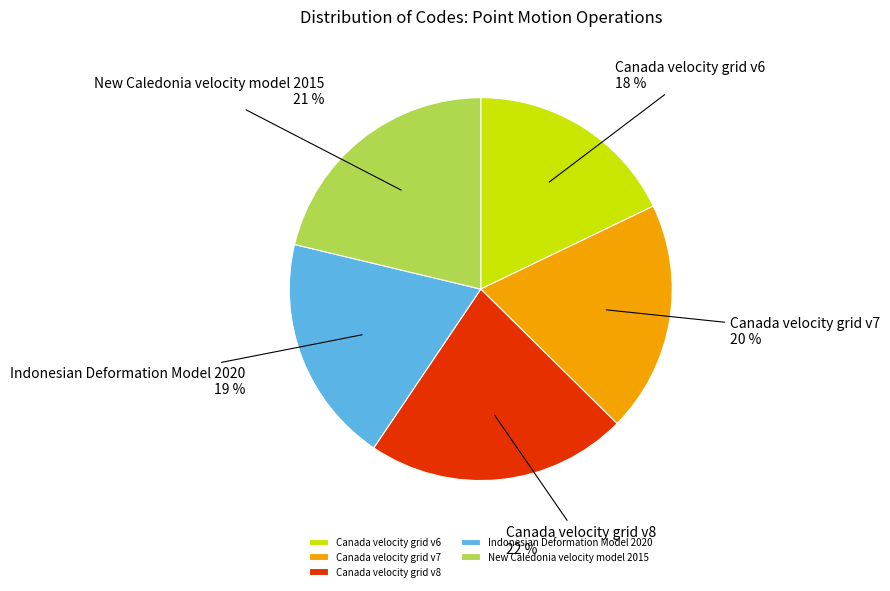

Between New Caledonia velocity model 2015 and Canada velocity grid v8, which is larger?

Canada velocity grid v8